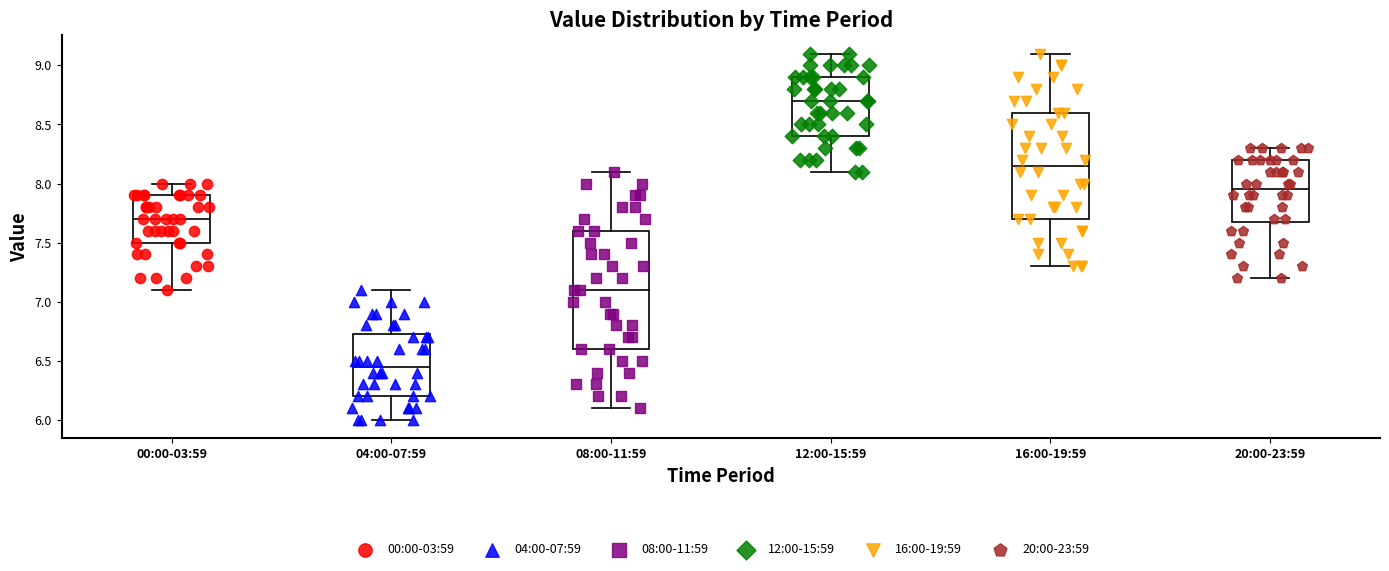

Reading left to right, read every box against the y-axis: the position of its median line, the range the box covers, and the ends of its whiskers. The values are not printed on the chart, so give them approximately, as read against the axis.

00:00-03:59: median 7.70, box 7.50 to 7.90, whiskers 7.10 to 8.00
04:00-07:59: median 6.45, box 6.20 to 6.75, whiskers 6.00 to 7.10
08:00-11:59: median 7.10, box 6.60 to 7.60, whiskers 6.10 to 8.10
12:00-15:59: median 8.70, box 8.40 to 8.90, whiskers 8.10 to 9.10
16:00-19:59: median 8.15, box 7.70 to 8.60, whiskers 7.30 to 9.10
20:00-23:59: median 7.95, box 7.70 to 8.20, whiskers 7.20 to 8.30